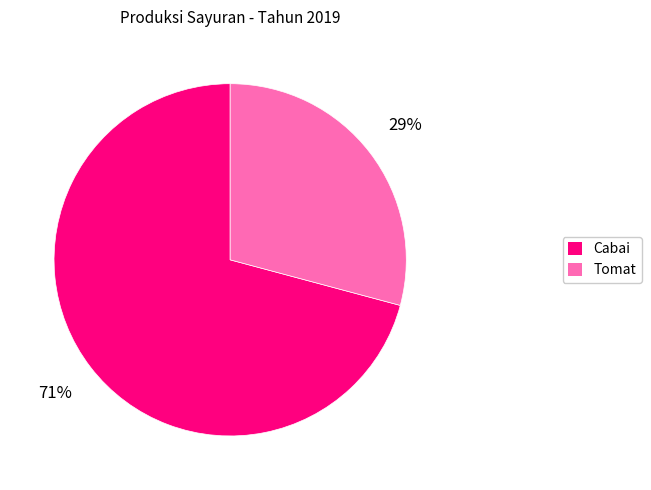

Does Tomat represent more than half of the total?

No